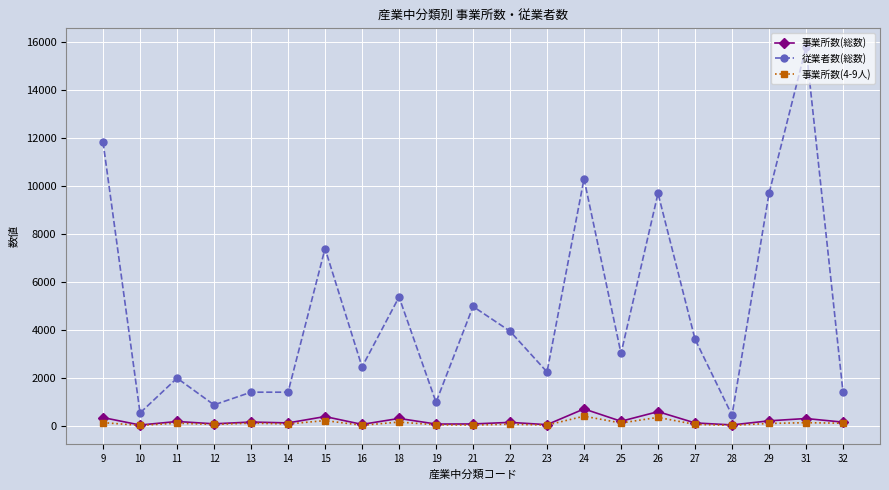

What is the sum of the 従業者数(総数) values at 11 and 18?

7337